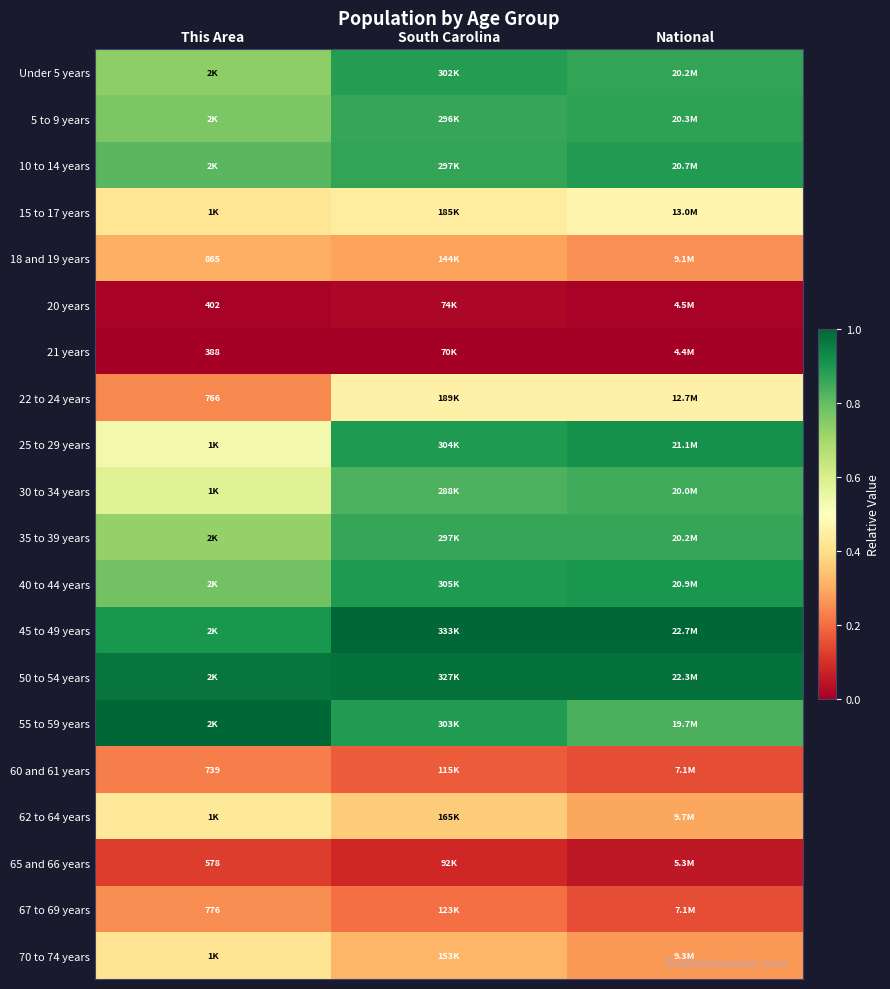

Count the 60 and 61 years values in the range 0 to 1.

3